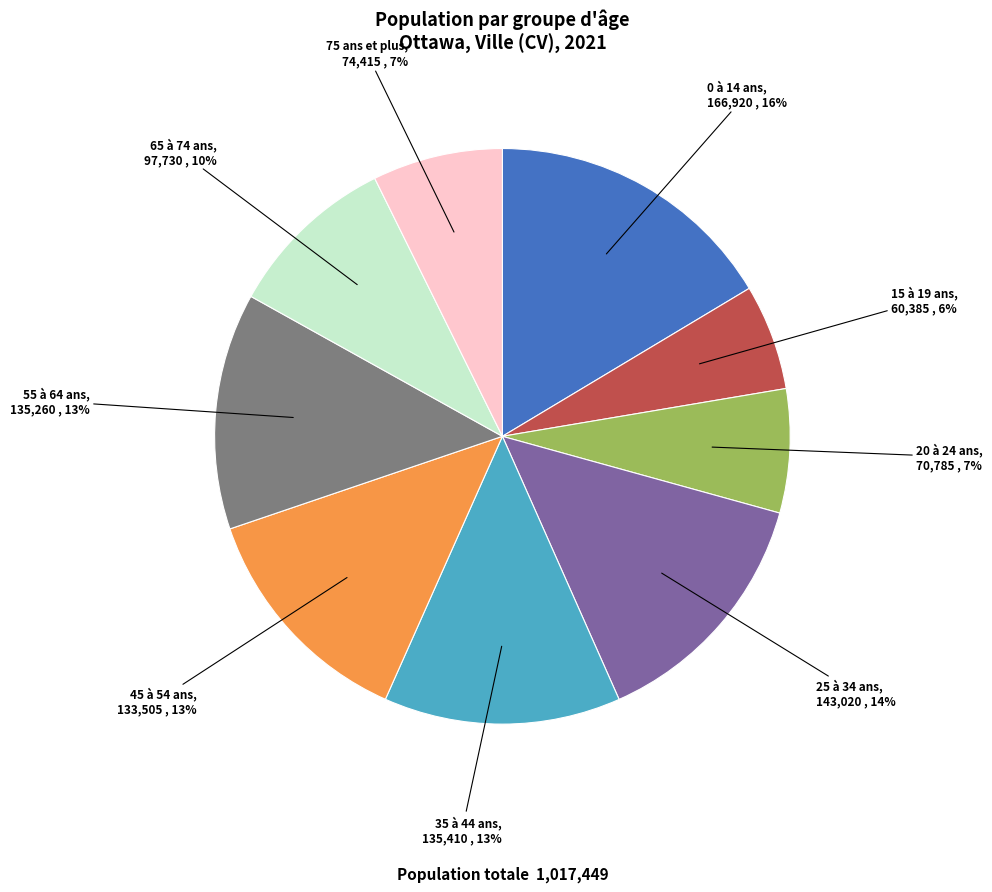

Approximately how many times larger is the value at 55 à 64 ans compared to 25 à 34 ans?

0.9